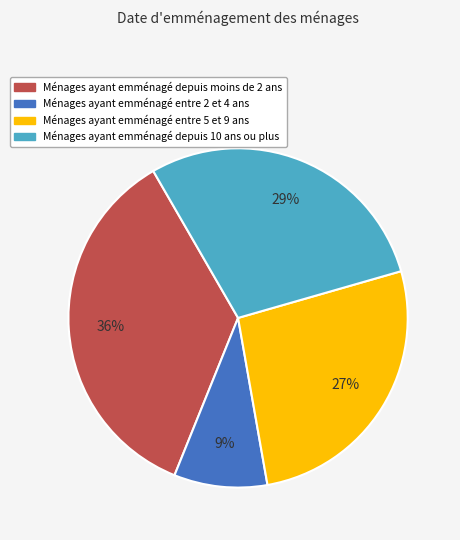

How many segments does this pie chart have?

4